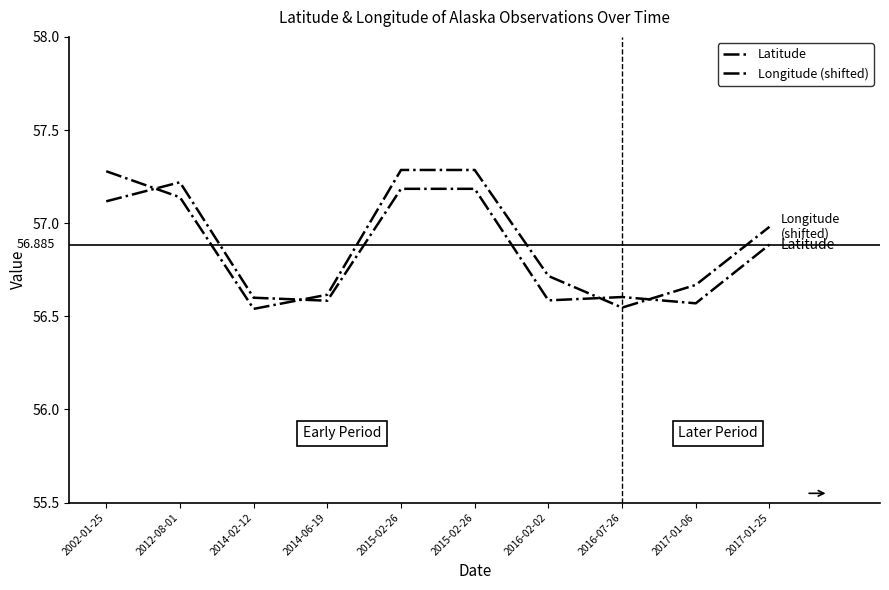

What is the difference between the second highest and minimum values in the Longitude (shifted) series?

0.7